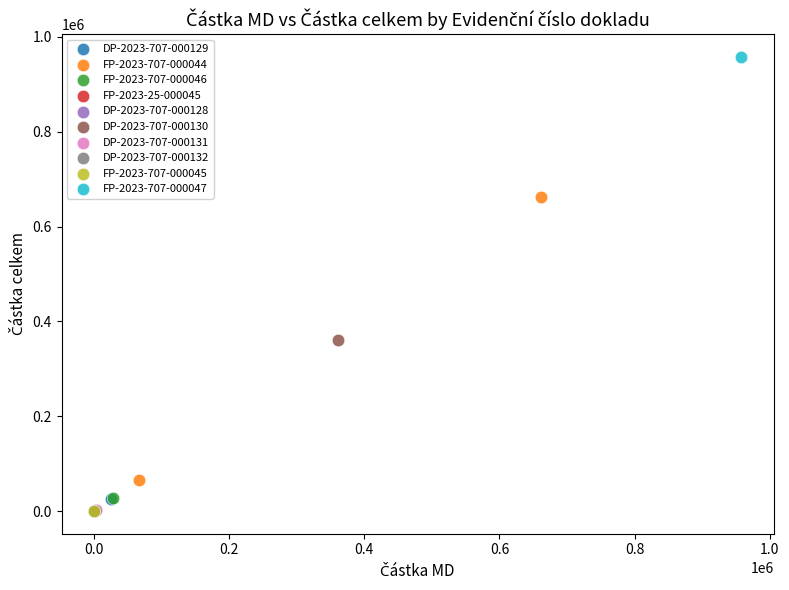

Which series reaches the maximum Y coordinate?

FP-2023-707-000047